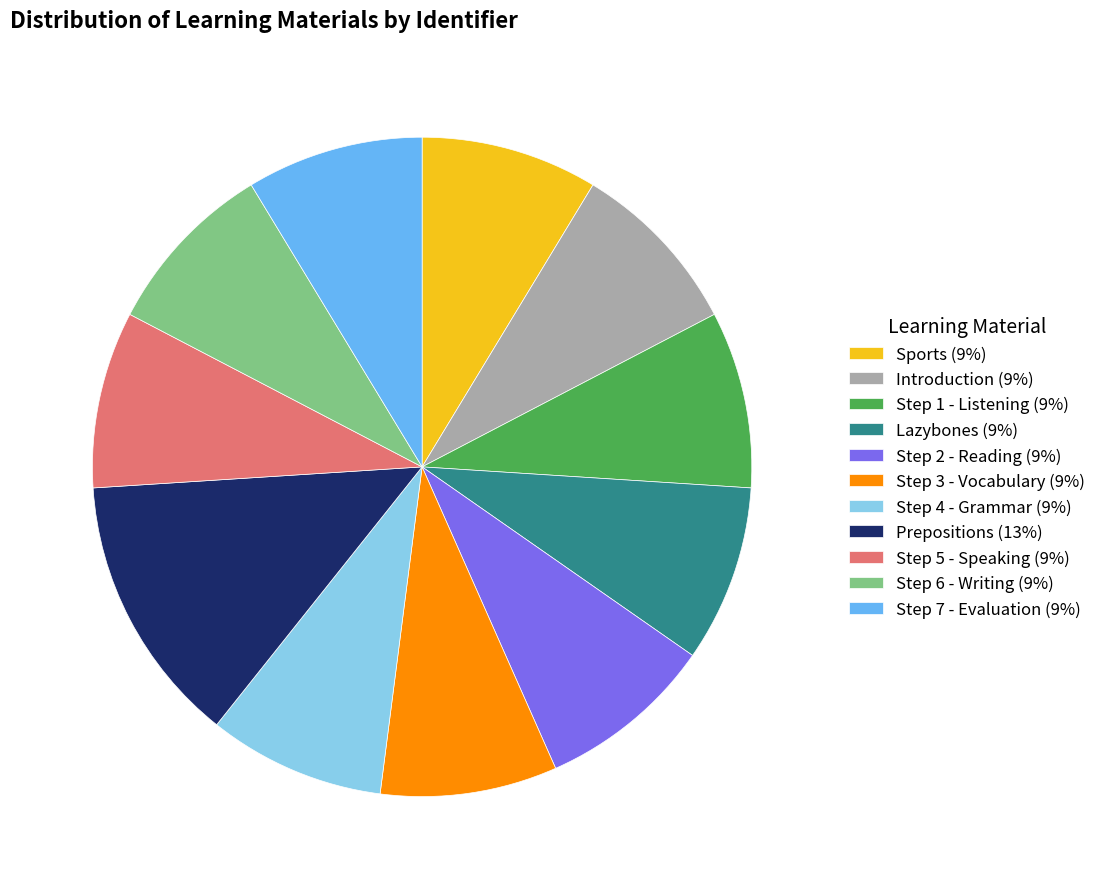

Is there a majority slice in this chart?

No